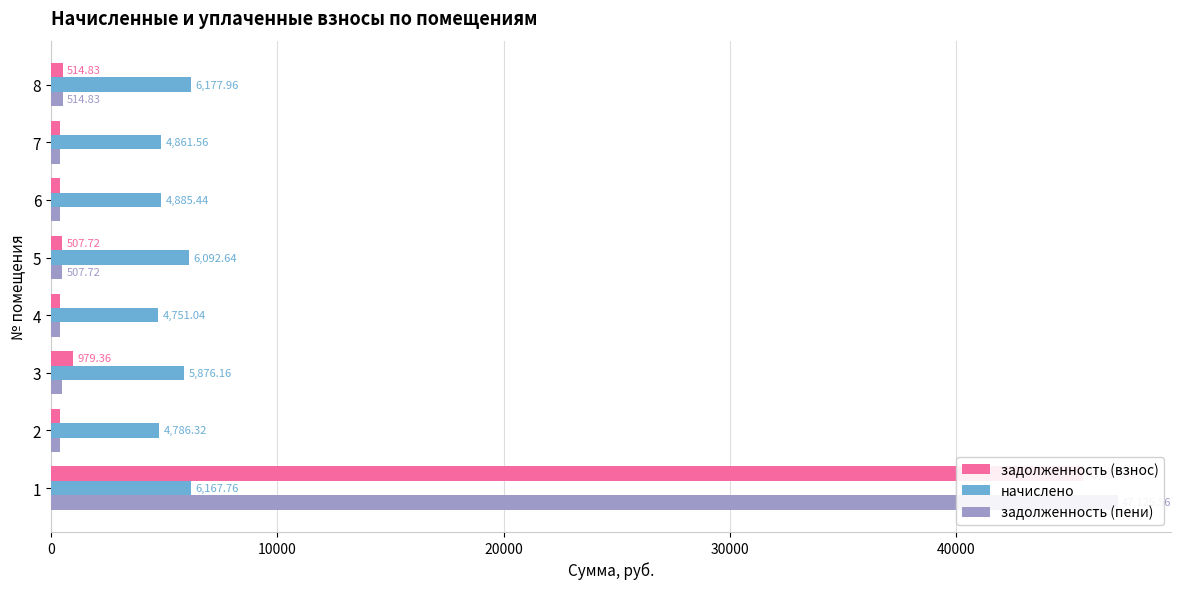

How many bars are there in each group?

3